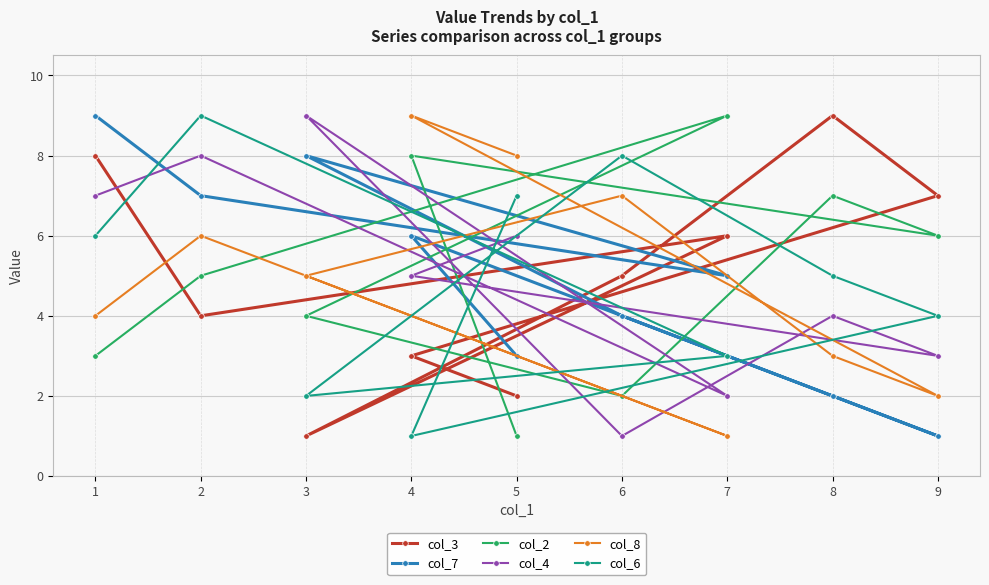

Is the value of col_6 at 6 greater than the value of col_2 at 3?

Yes